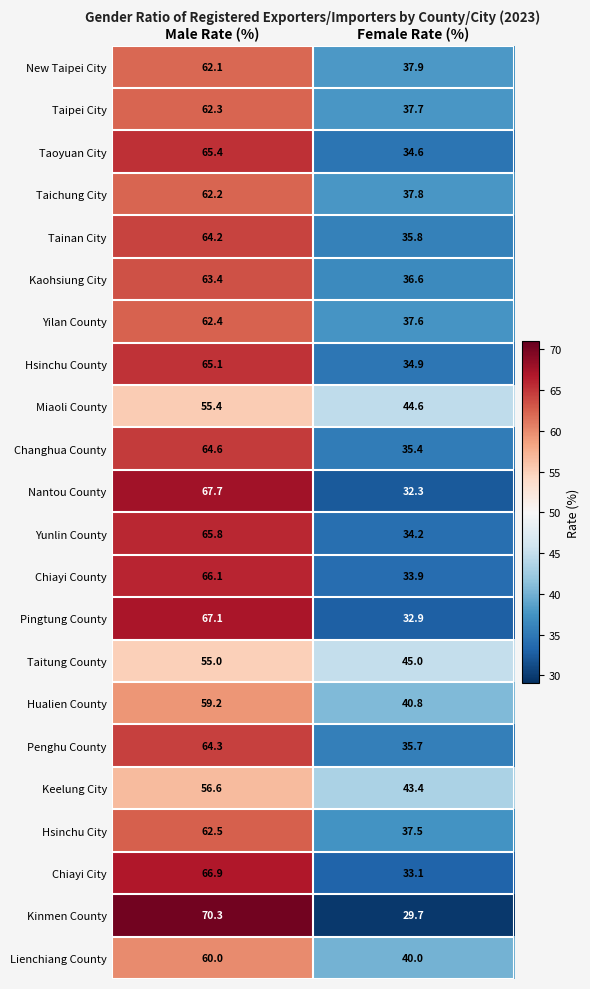

How many values in the Nantou County series exceed 67?

1